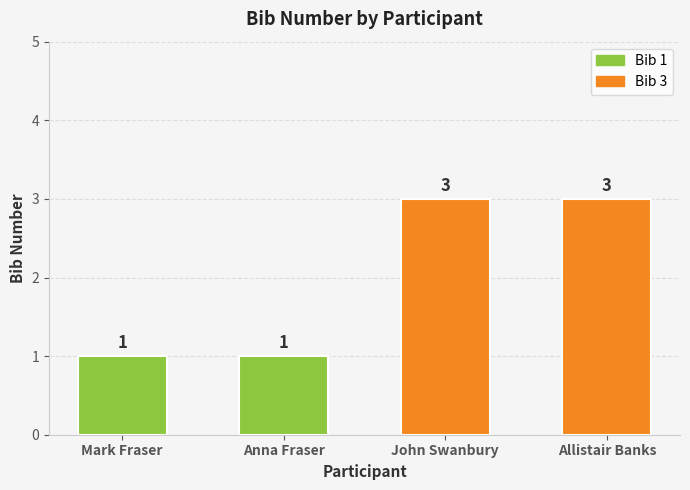

Reading right to left, extract all data points from this chart.

Banks=3	Swanbury=3	Fraser=1	Fraser=1